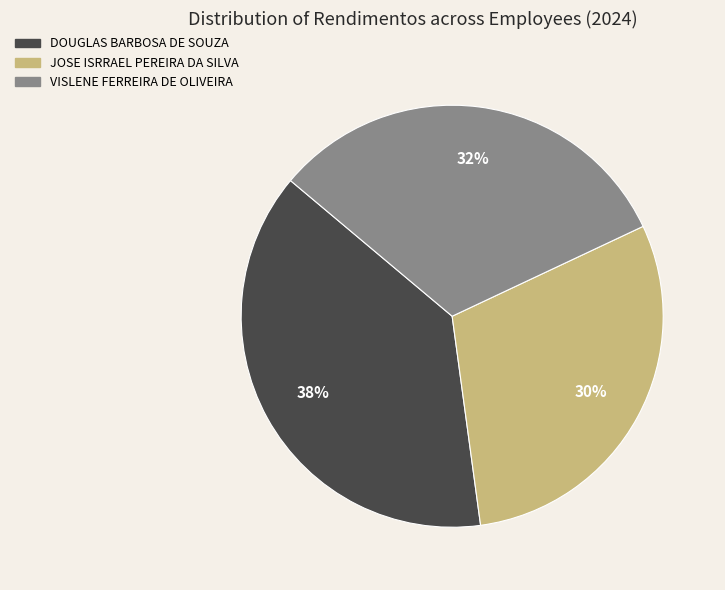

How many segments does this pie chart have?

3